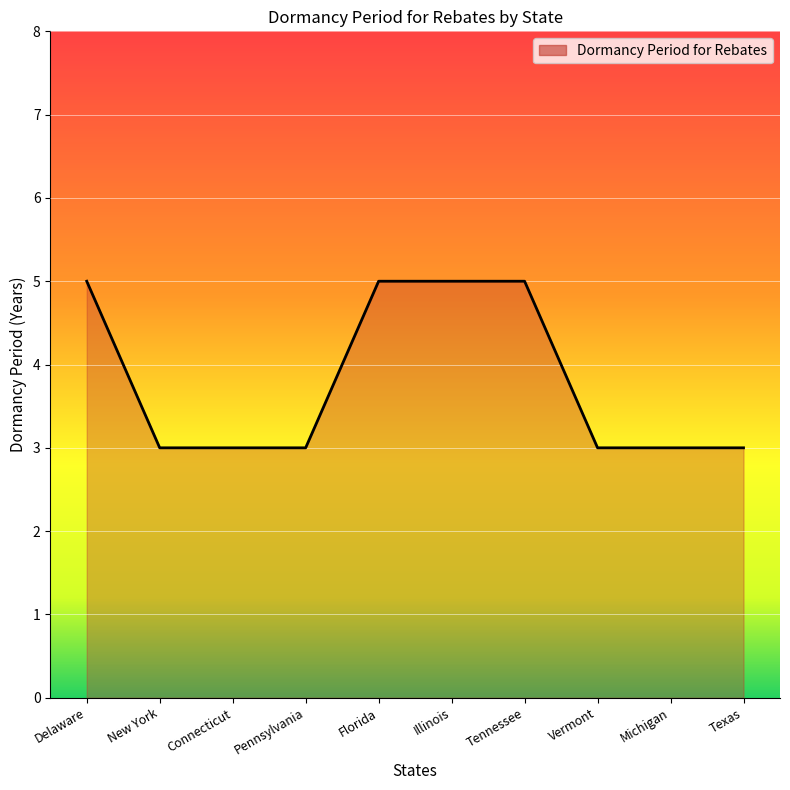

What is the greatest value displayed?

5